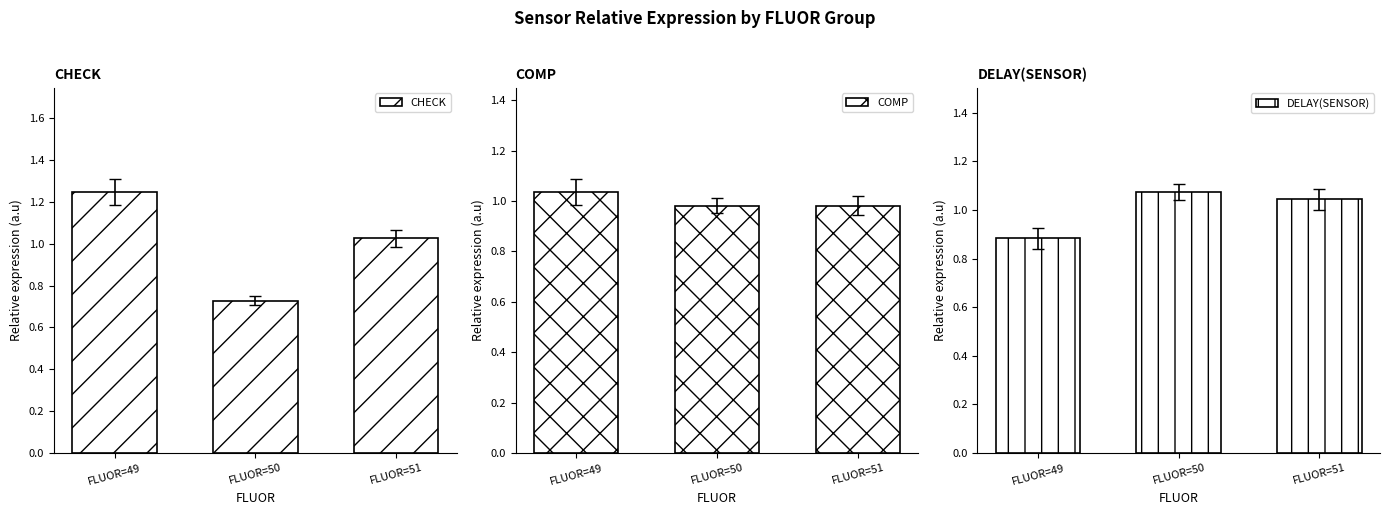

What value does the CHECK series have at FLUOR=49?

1.2